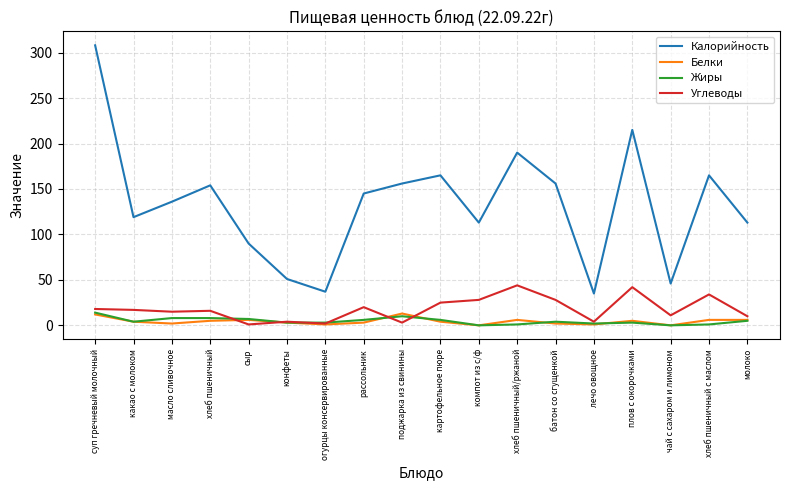

The value of Углеводы at суп гречневый молочный is 18. True or false?

True